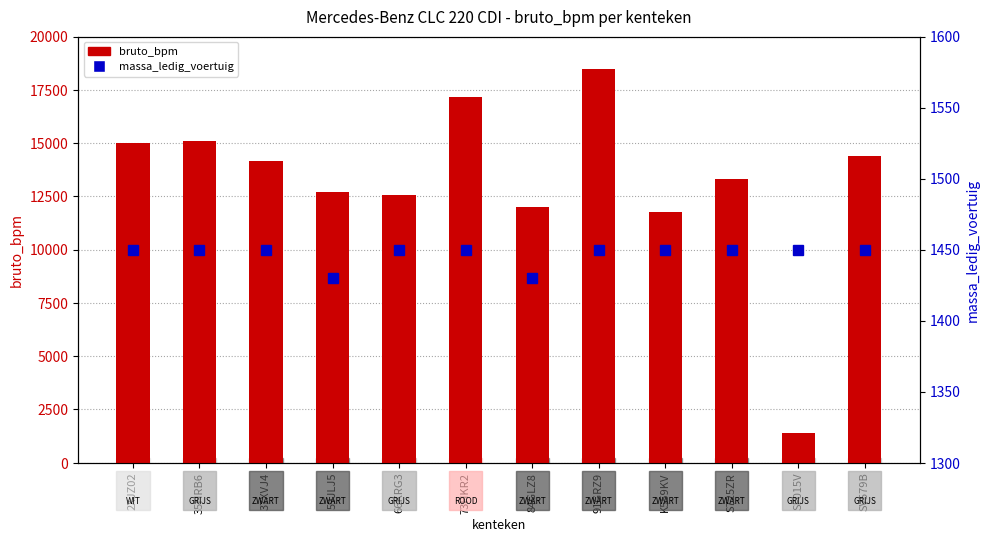

Is the value of bruto_bpm at S725ZR greater than the value of massa_ledig_voertuig at SV579B?

Yes